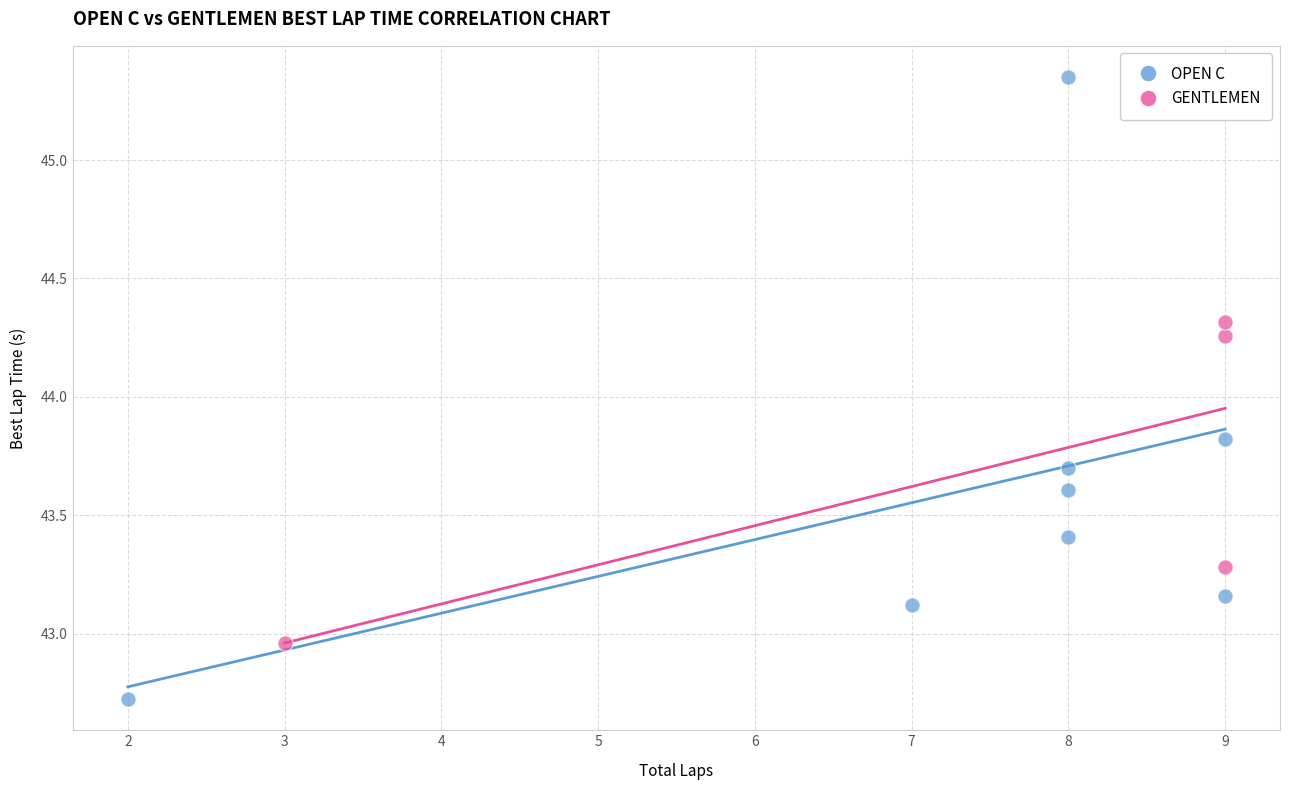

Which series has the widest spread of Y values?

OPEN C